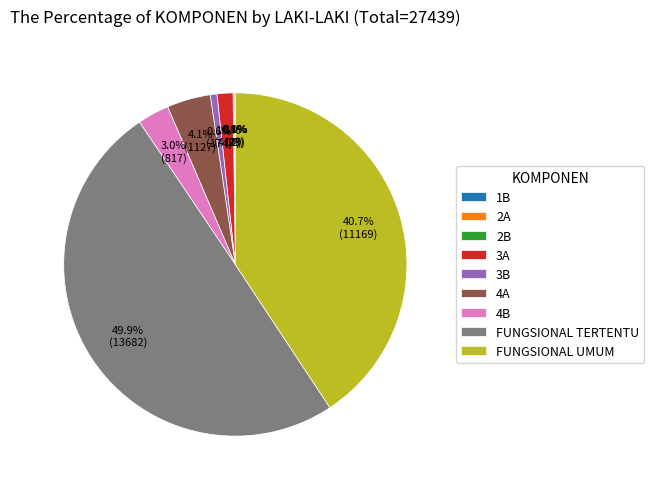

Is the sum of 4B and FUNGSIONAL TERTENTU greater than half?

Yes